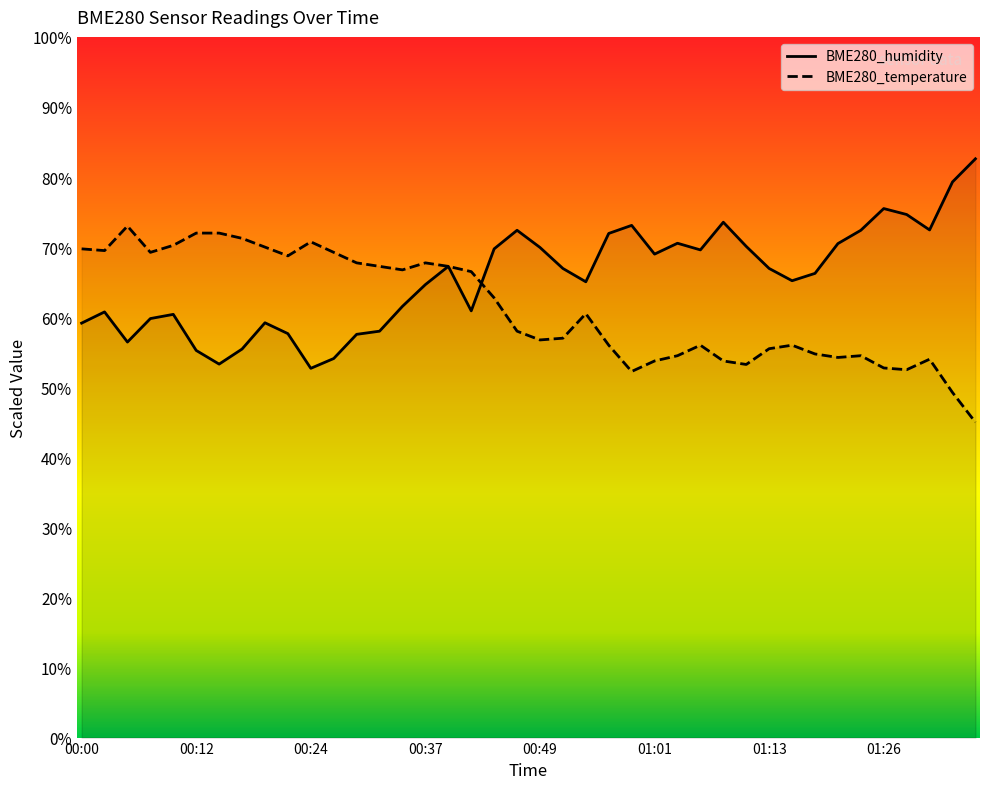

Is this an area chart (filled region under the line)?

No